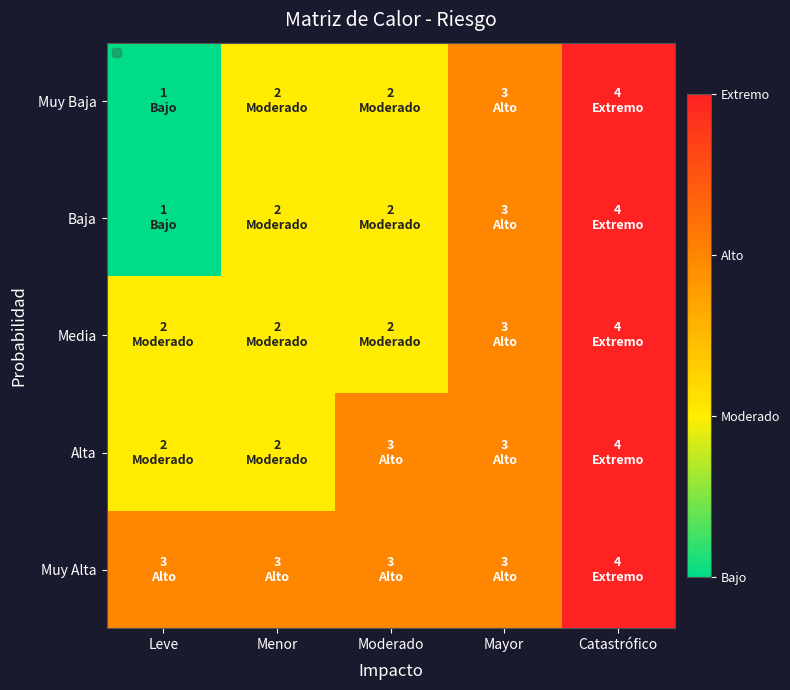

At which category is the sum across all series the highest?

Catastrófico